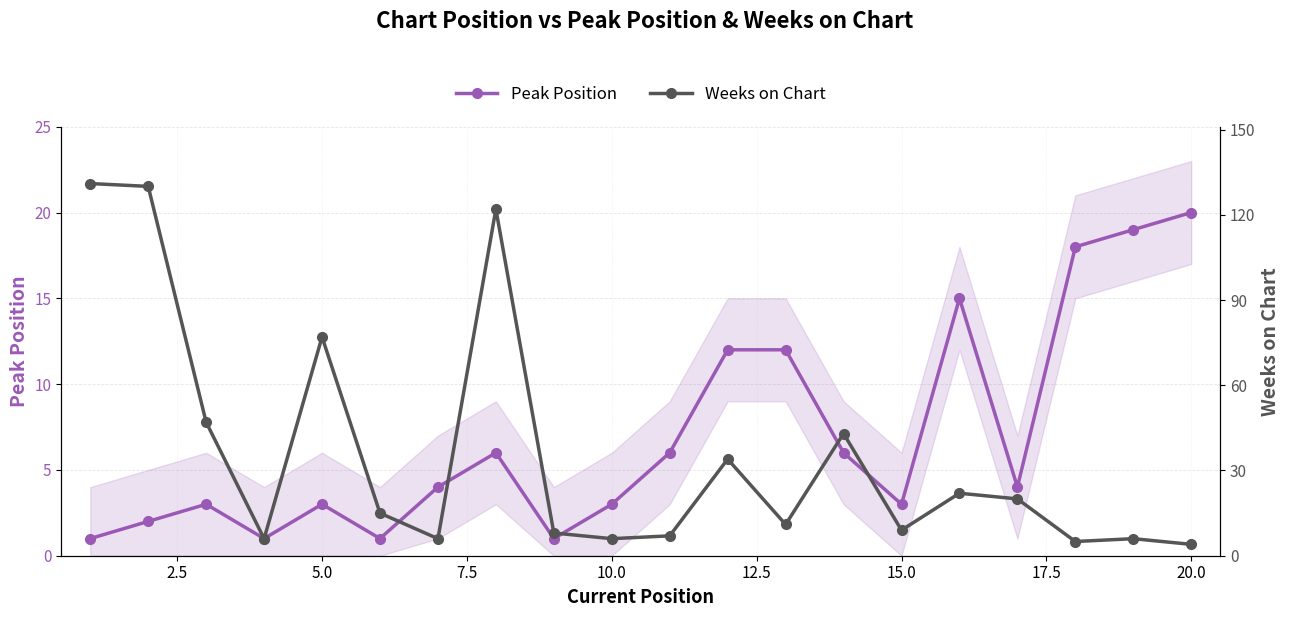

What is the highest value of the Peak Position series?

20